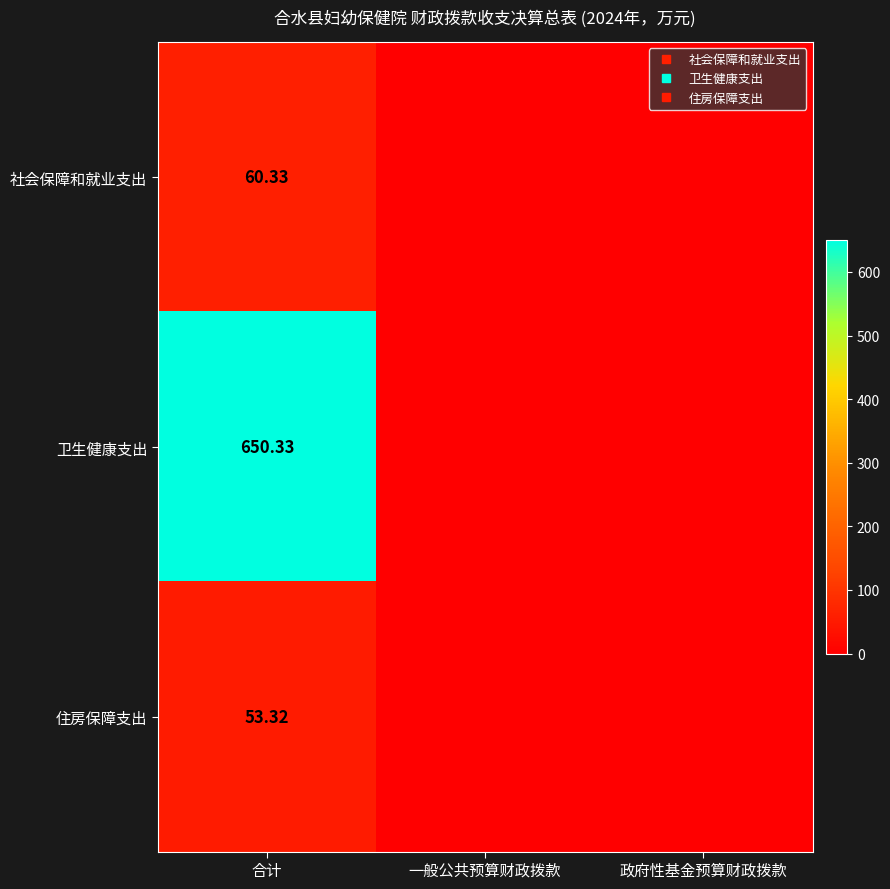

True or false: 住房保障支出 has a value of 0.0 at 一般公共预算财政拨款.

True